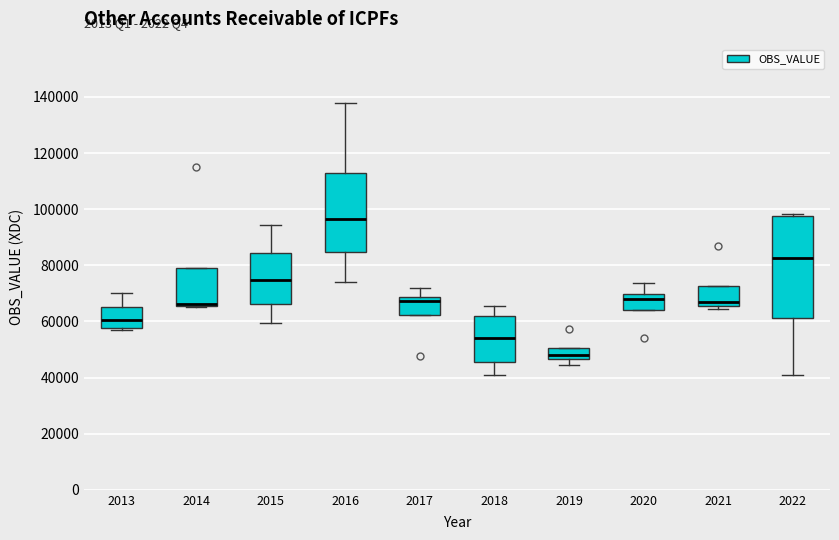

Reading left to right, read every box against the y-axis: the position of its median line, the range the box covers, and the ends of its whiskers. The values are not printed on the chart, so give them approximately, as read against the axis.

2013: median 60000, box 58000 to 66000, whiskers 58000 to 70000
2014: median 66000 (just above the box's lower edge), box 66000 to 78000, whiskers 66000 to 78000
2015: median 74000, box 66000 to 84000, whiskers 60000 to 94000
2016: median 96000, box 84000 to 112000, whiskers 74000 to 138000
2017: median 68000 (just below the box's upper edge), box 62000 to 68000, whiskers 62000 to 72000
2018: median 54000, box 46000 to 62000, whiskers 40000 to 66000
2019: median 48000, box 46000 to 50000, whiskers 44000 to 50000
2020: median 68000, box 64000 to 70000, whiskers 64000 to 74000
2021: median 66000 (just above the box's lower edge), box 66000 to 72000, whiskers 64000 to 72000
2022: median 82000, box 62000 to 98000, whiskers 40000 to 98000 (just above the box's upper edge)